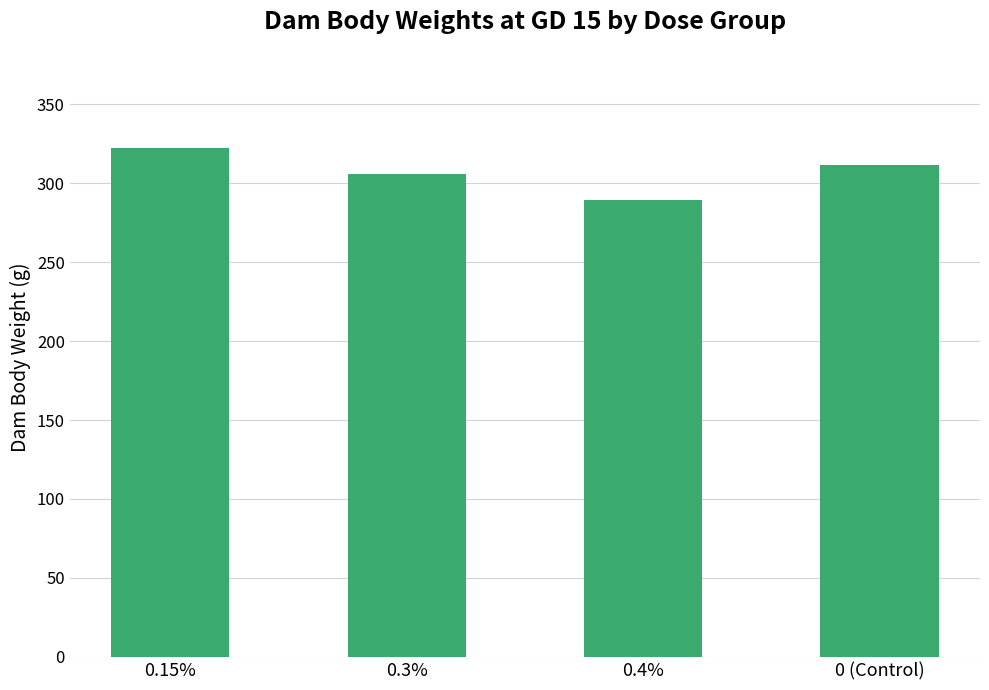

Which category has the lowest value across all series?

0.4%